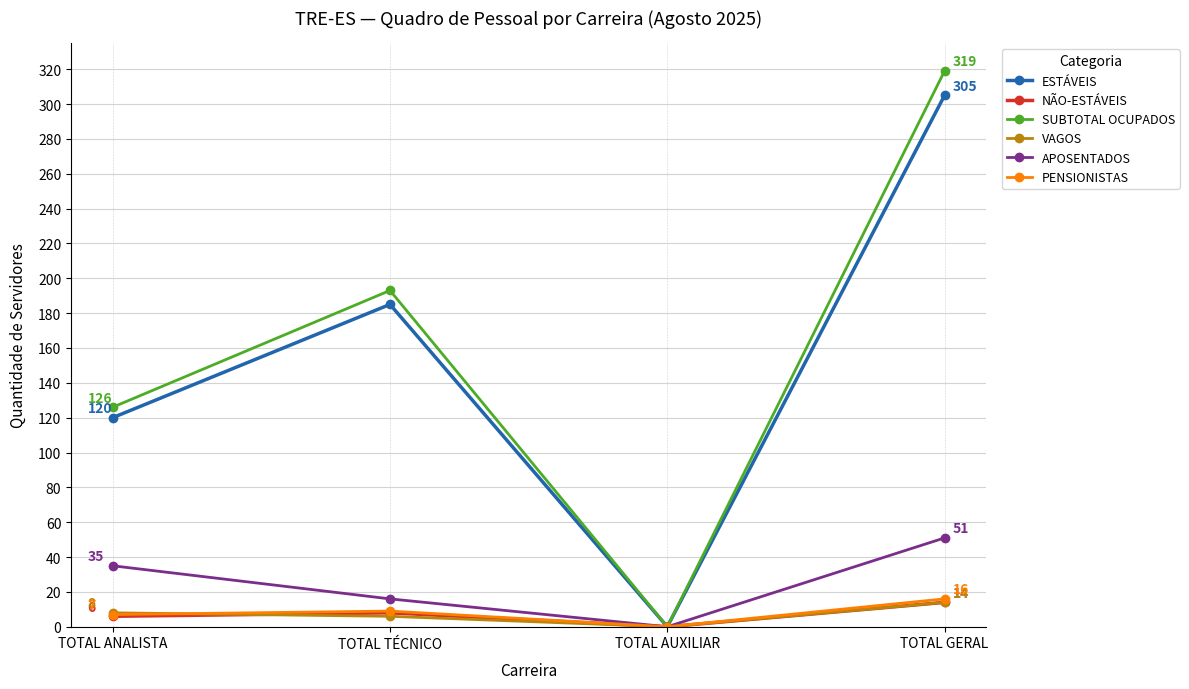

What is the difference between the second highest and minimum values in the APOSENTADOS series?

35